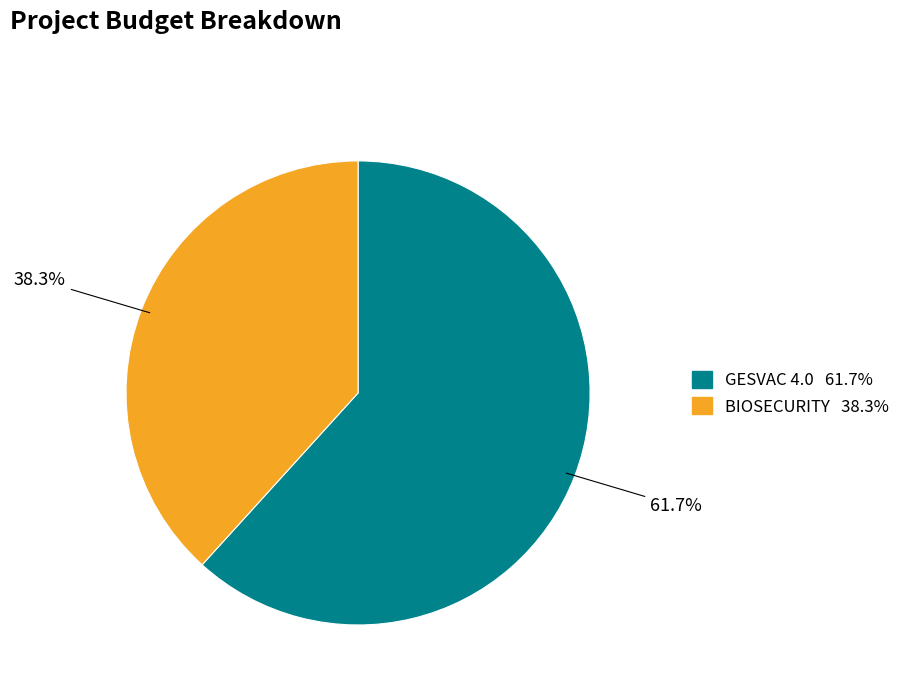

Count the number of slices in the pie.

2